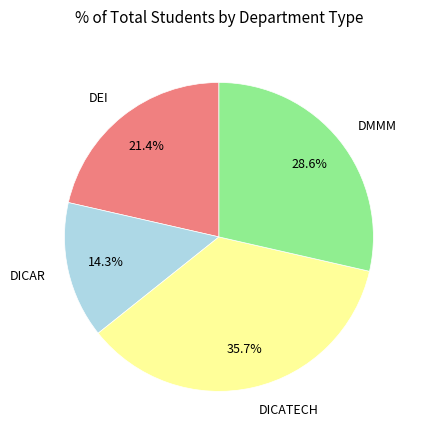

Rank the categories by value from lowest to highest.

DICAR, DEI, DMMM, DICATECH